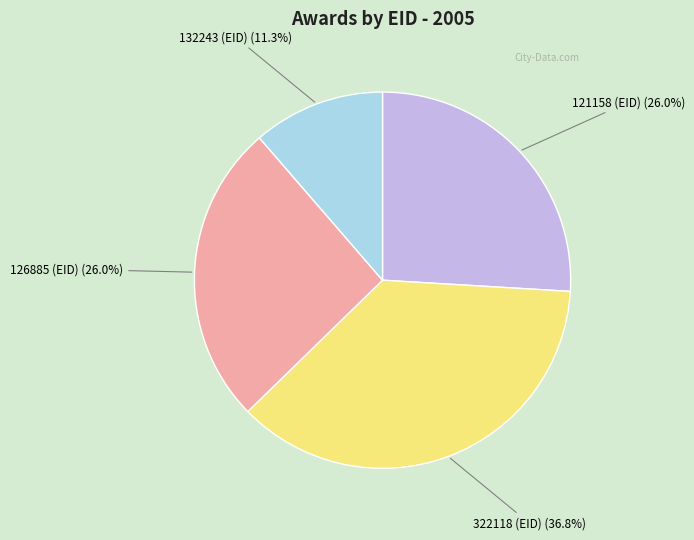

To the nearest percent, what portion does 132243 (EID) represent?

11%